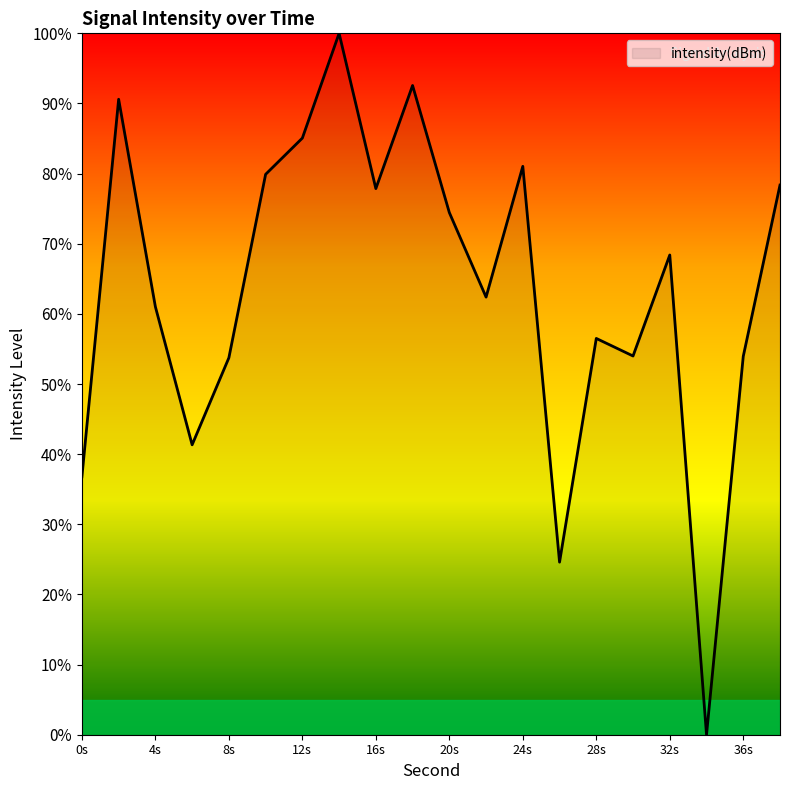

What is the maximum value shown in the chart?

100.0